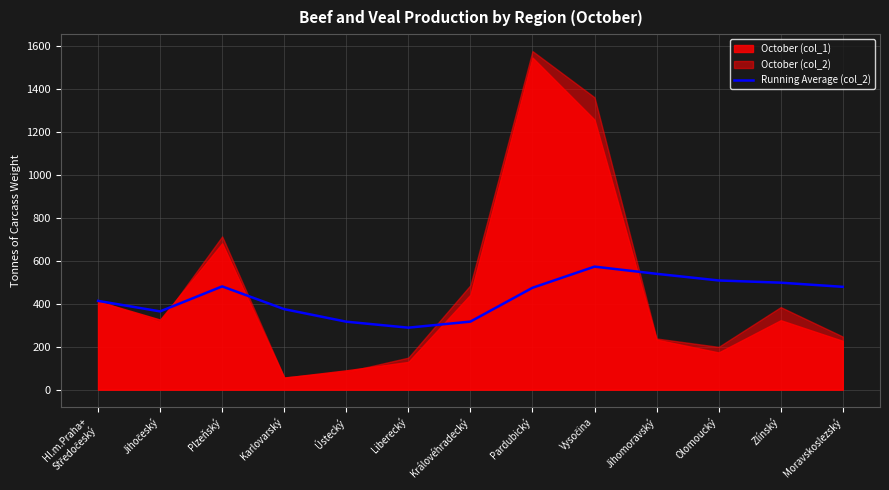

What is the label of the 1st point from the right?

Moravskoslezský